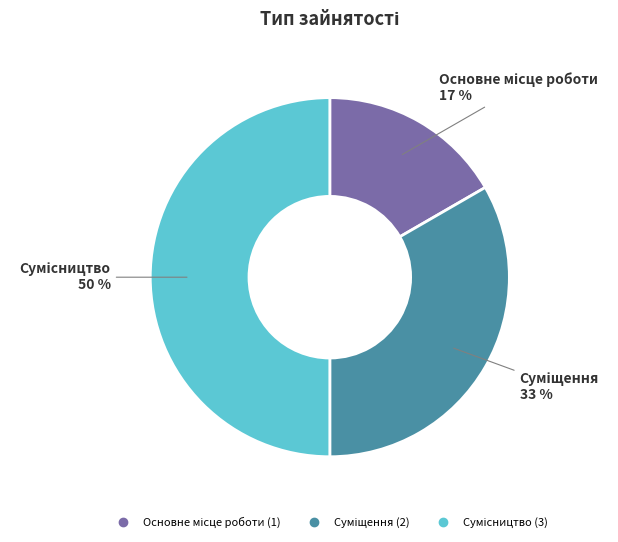

To the nearest percent, what is the difference between the largest and smallest slice percentages?

33%